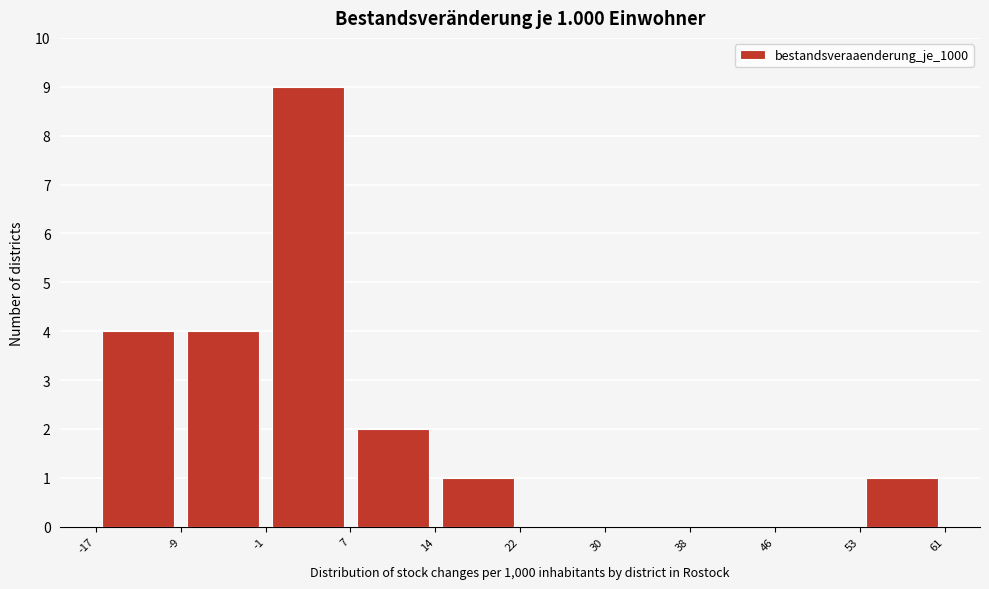

Which range on the x-axis has the tallest bar?

-1 to 7